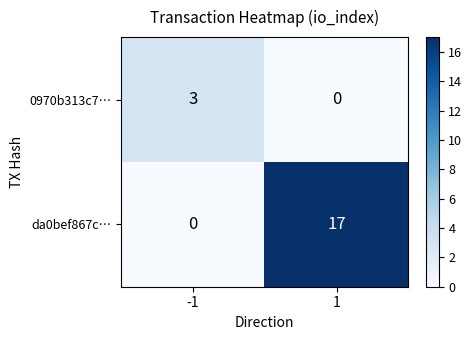

Rank the categories by da0bef867c… value from lowest to highest.

-1, 1